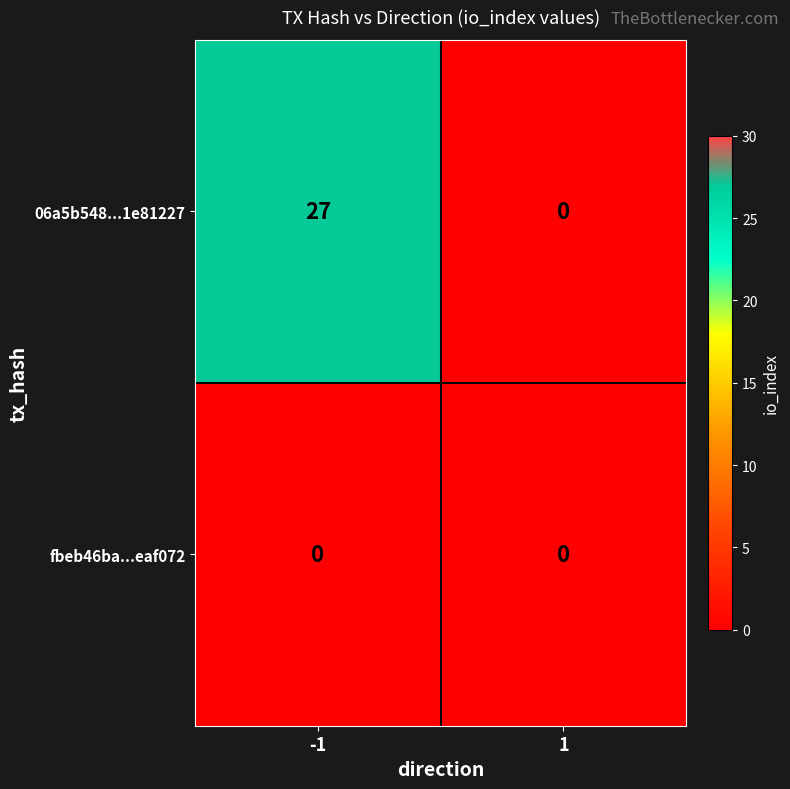

Reading left to right, extract all data points from this chart.

06a5b548...1e81227: -1=27	1=0
fbeb46ba...eaf072: -1=0	1=0